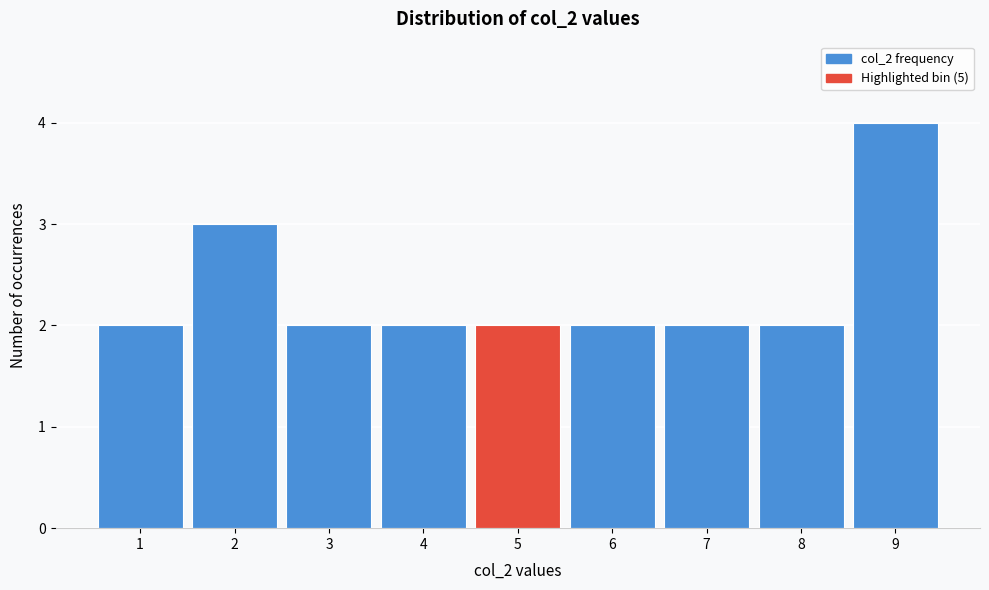

Reading left to right, transcribe this chart: for each bar, give the range it covers on the x-axis and its height. The values are not printed on the chart, so give them approximately, as read against the axis.

0.5 to 1.5: 2
1.5 to 2.5: 3
2.5 to 3.5: 2
3.5 to 4.5: 2
4.5 to 5.5: 2
5.5 to 6.5: 2
6.5 to 7.5: 2
7.5 to 8.5: 2
8.5 to 9.5: 4